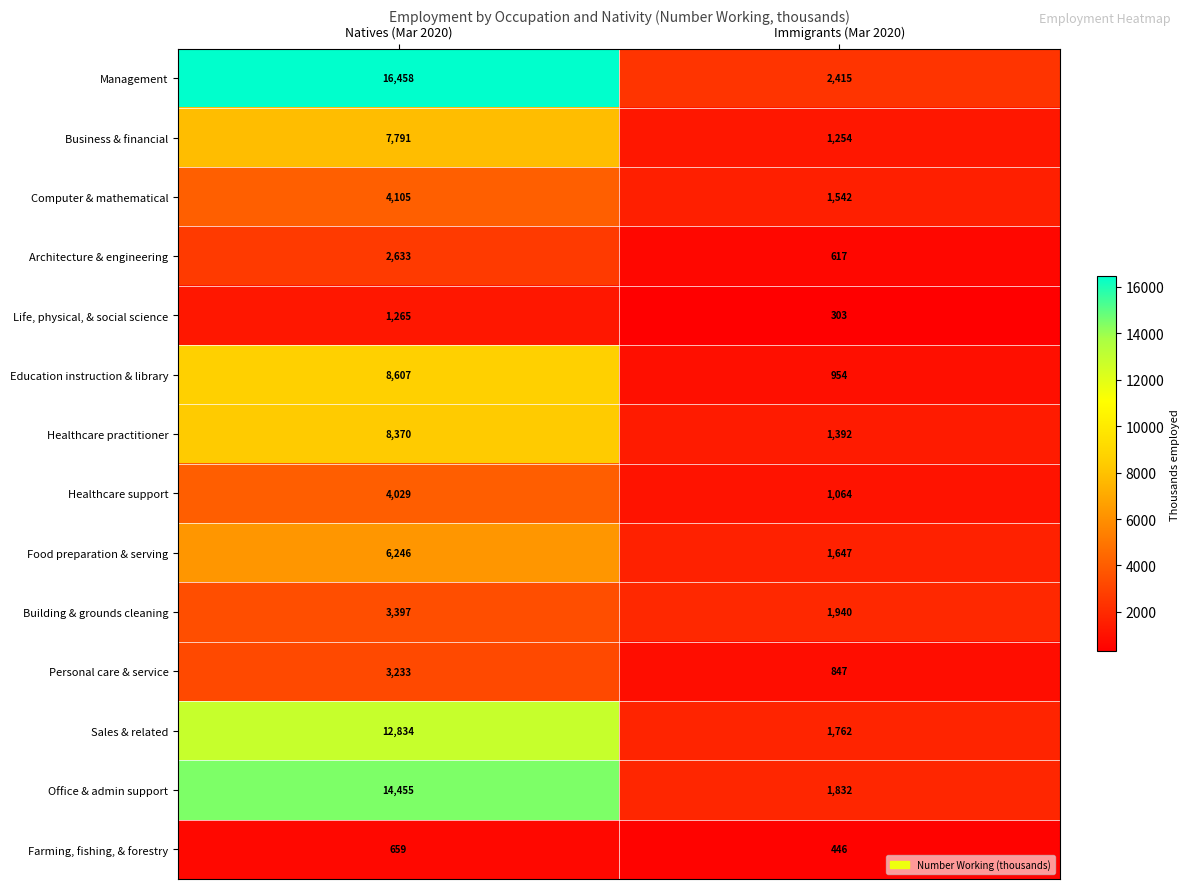

How many distinct data groups are displayed?

14